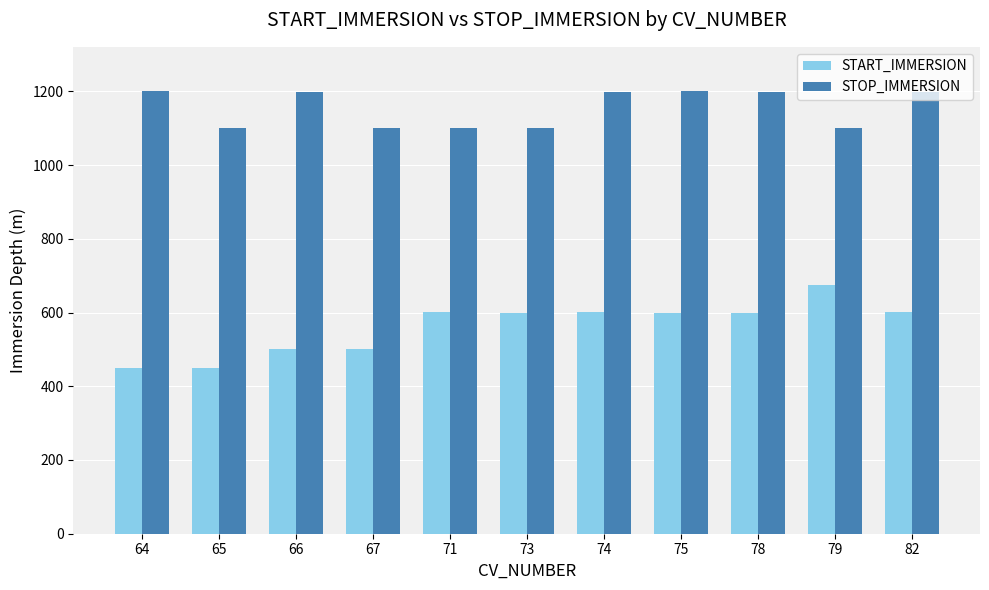

What is the difference between the START_IMMERSION values at 64 and 74?

149.9